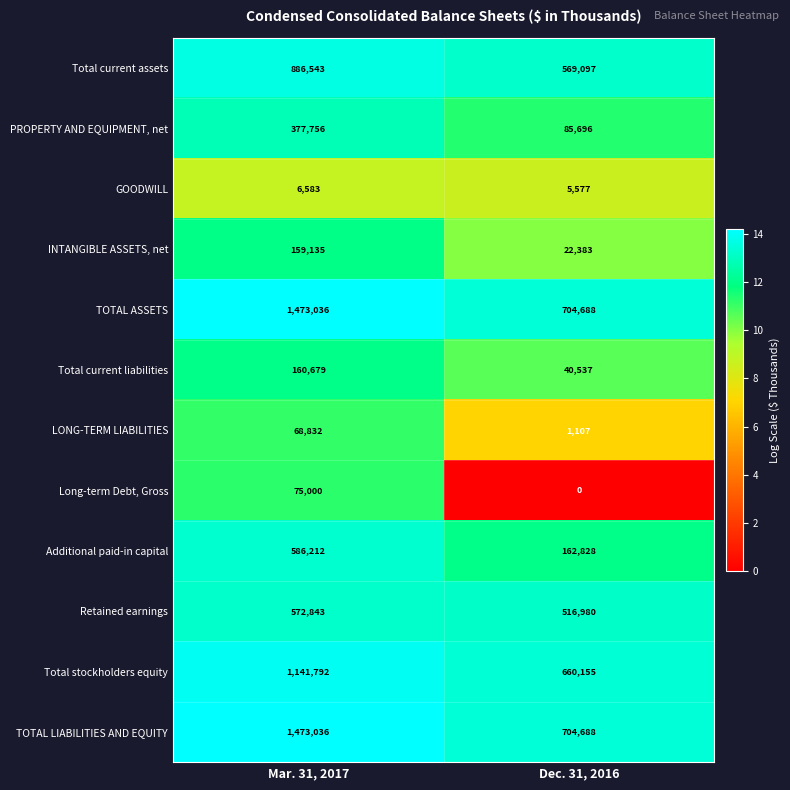

What is the greatest value displayed?

1473036